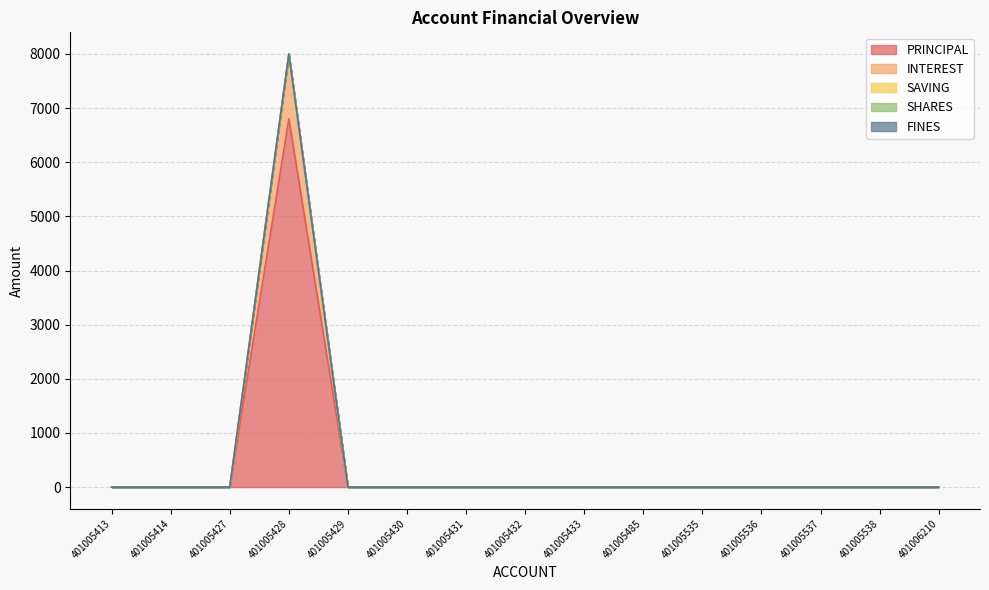

True or false: SAVING and PRINCIPAL intersect in this chart.

False